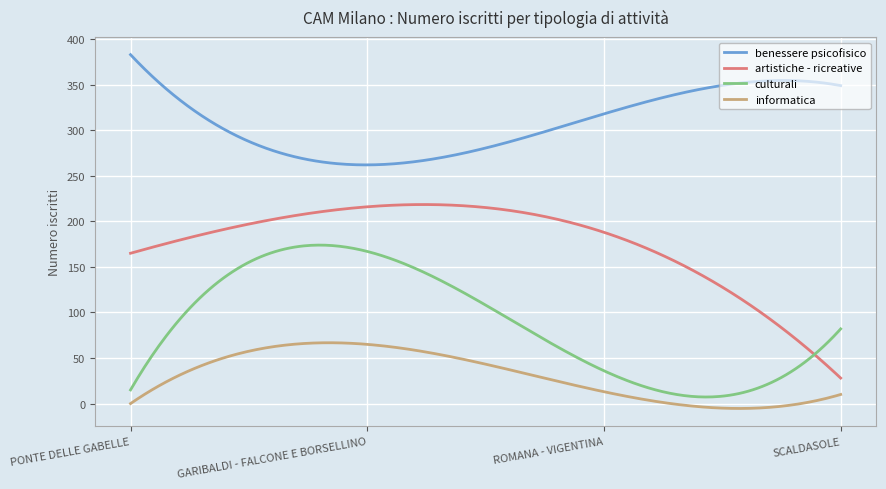

True or false: artistiche - ricreative and benessere psicofisico cross at least once.

False